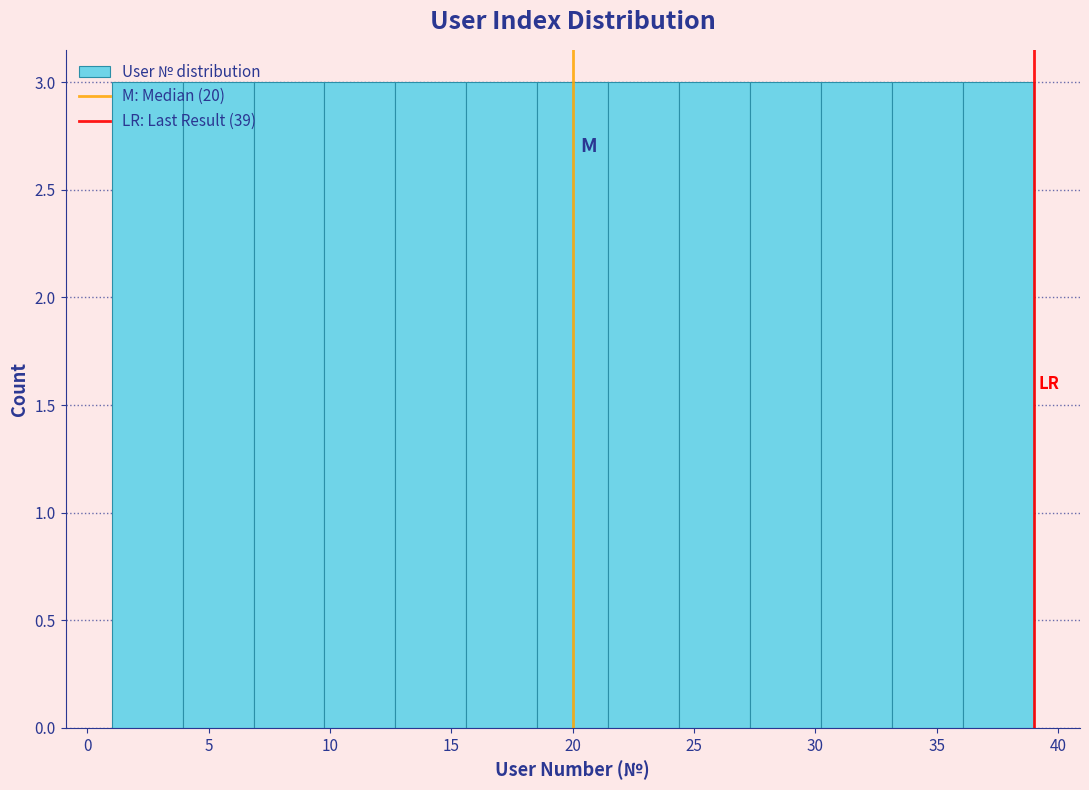

Reading left to right, transcribe this chart: for each bar, give the range it covers on the x-axis and its height. Neither the bar edges nor the heights are printed on the chart, so give them approximately, as read against the axes.

1.0 to 4.0: 3
4.0 to 7.0: 3
7.0 to 10.0: 3
10.0 to 12.5: 3
12.5 to 15.5: 3
15.5 to 18.5: 3
18.5 to 21.5: 3
21.5 to 24.5: 3
24.5 to 27.5: 3
27.5 to 30.0: 3
30.0 to 33.0: 3
33.0 to 36.0: 3
36.0 to 39.0: 3